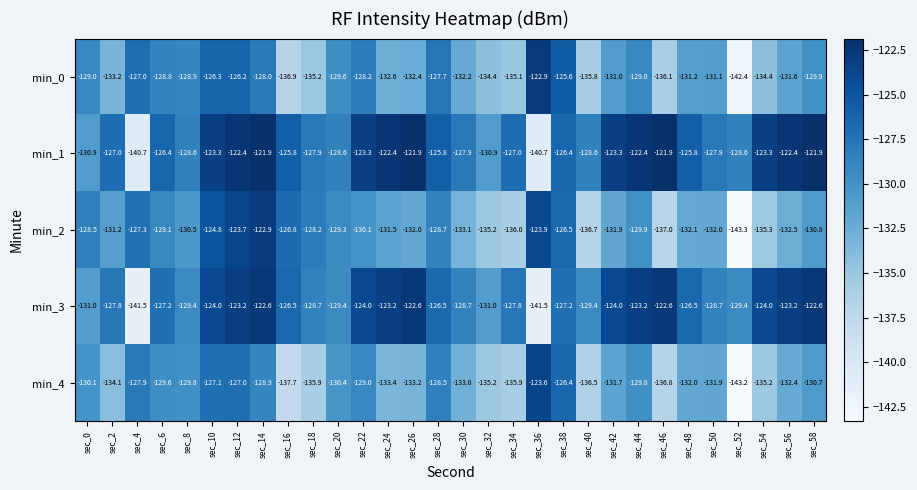

At which label does min_3 first exceed -126?

sec_10